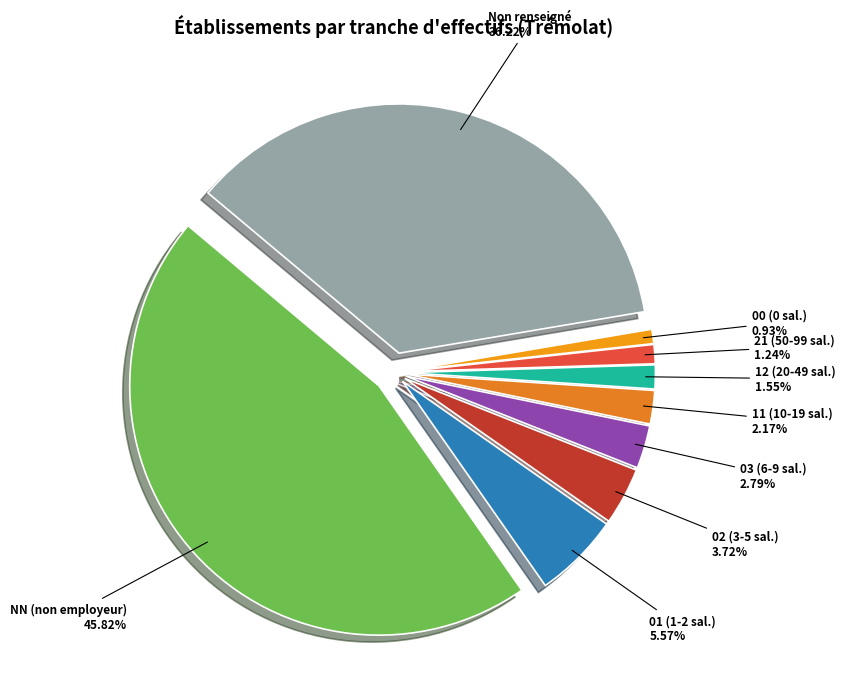

Approximately how many times larger is the value at 12 compared to 11?

0.7